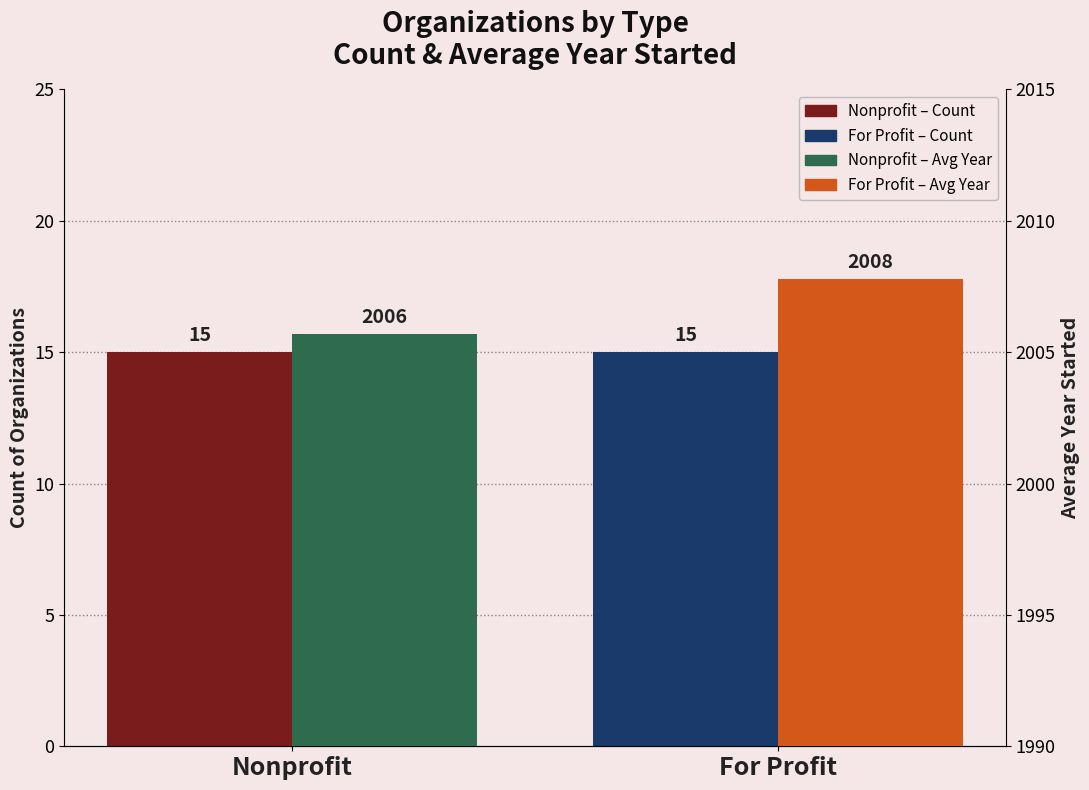

Which category has the highest value in the Count of Organizations series?

Nonprofit